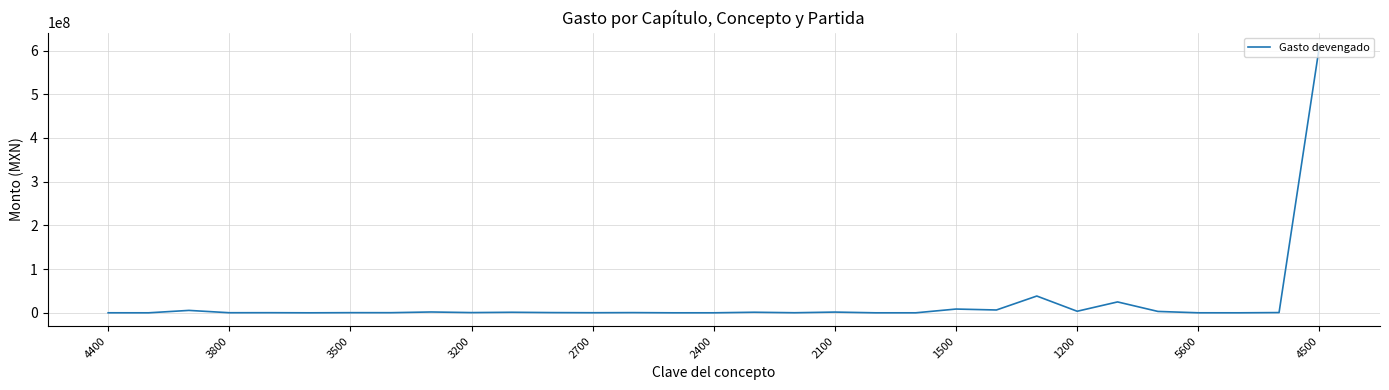

What is the maximum value shown in the chart?

610398919.2